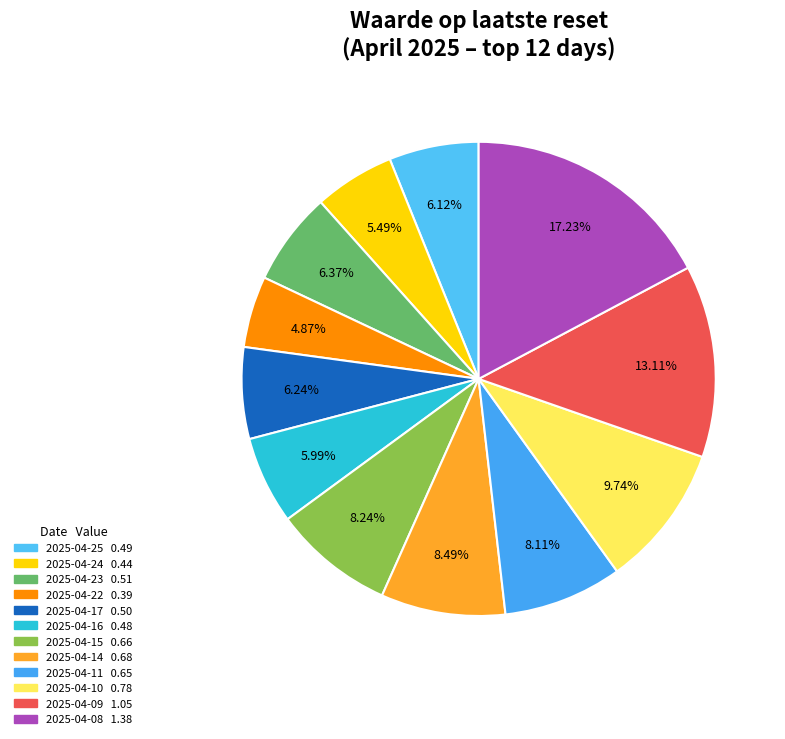

What is the total percentage of 2025-04-25 and 2025-04-11?

14.2%